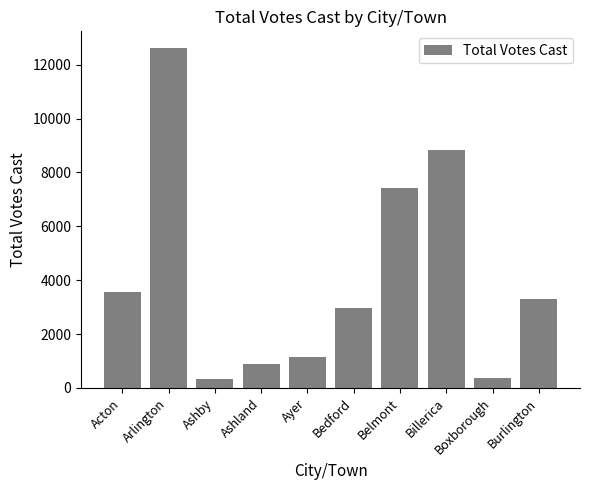

What is the label of the 8th bar from the left?

Billerica